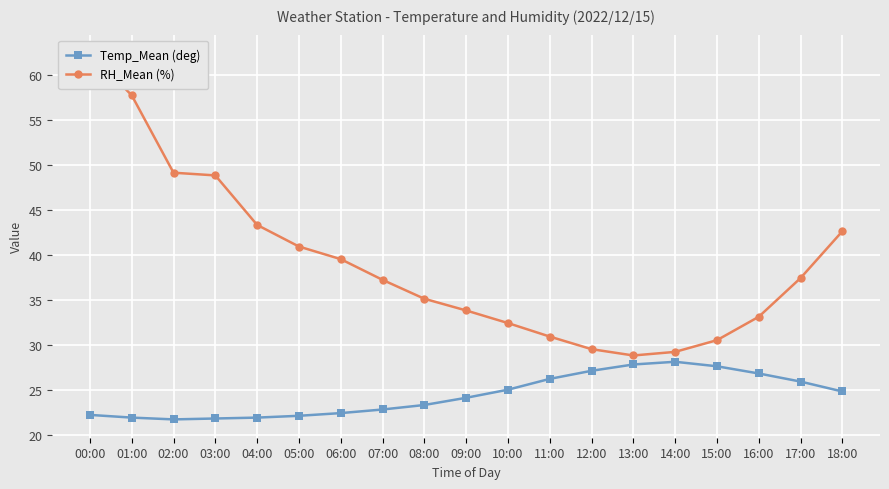

The value of RH_Mean (%) at 12:00 is 9.0. True or false?

False